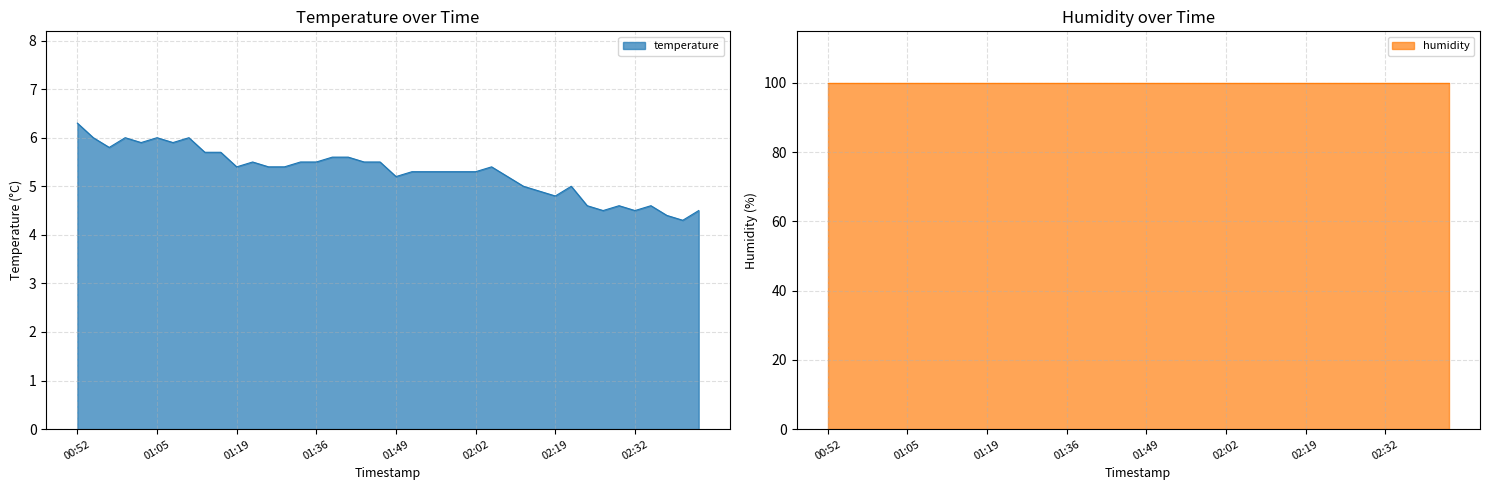

How many points are lower than both their immediate neighbors (excluding endpoints)?

9